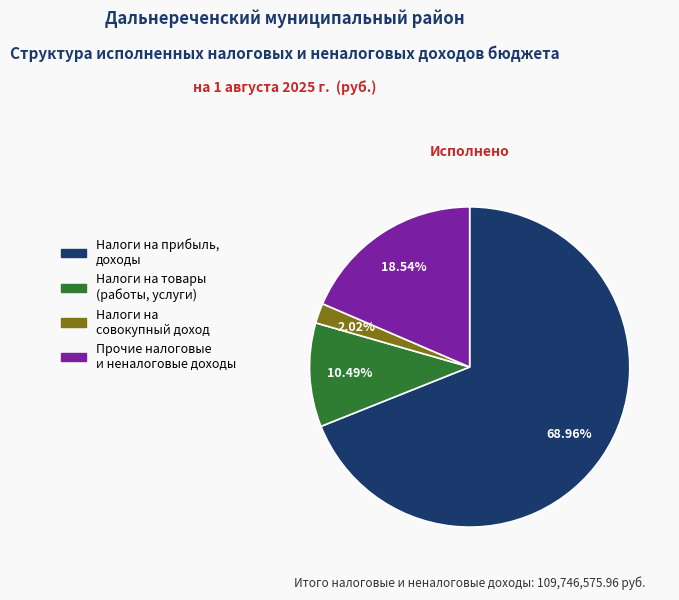

Is there any slice that represents more than half of the pie?

Yes